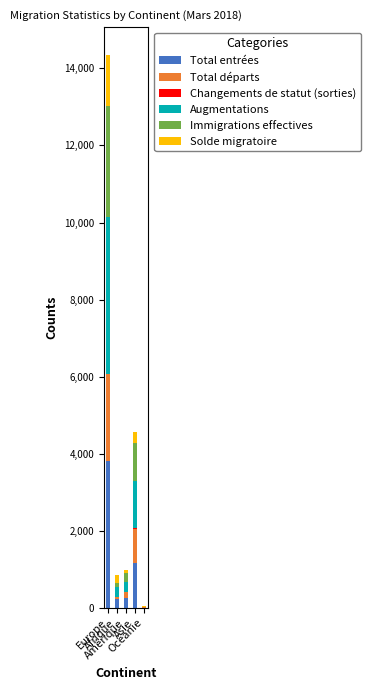

What is the maximum value for Total entrées?

3804